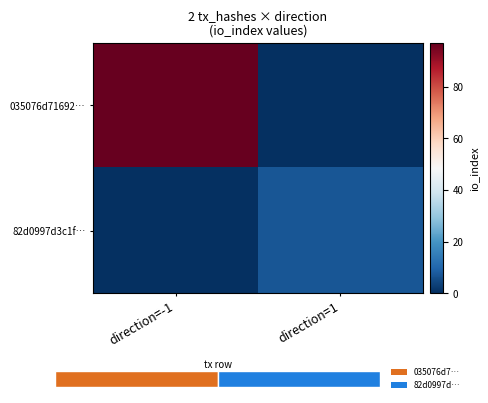

Where is 035076d71692… nearest to the value 48?

direction=1